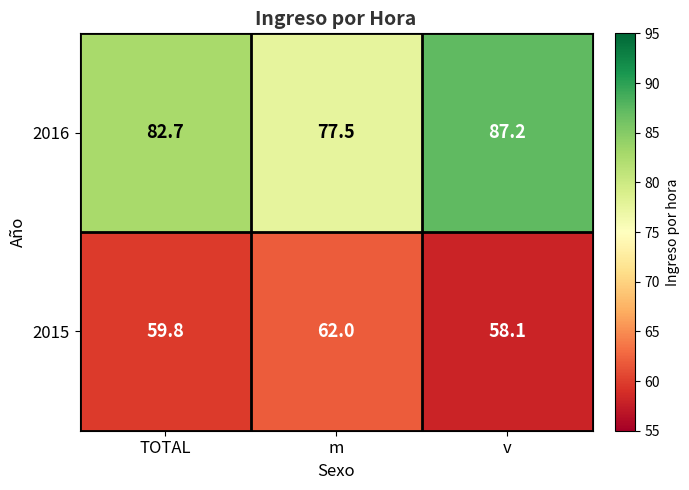

Rank the series by their maximum value, from lowest to highest.

2015, 2016